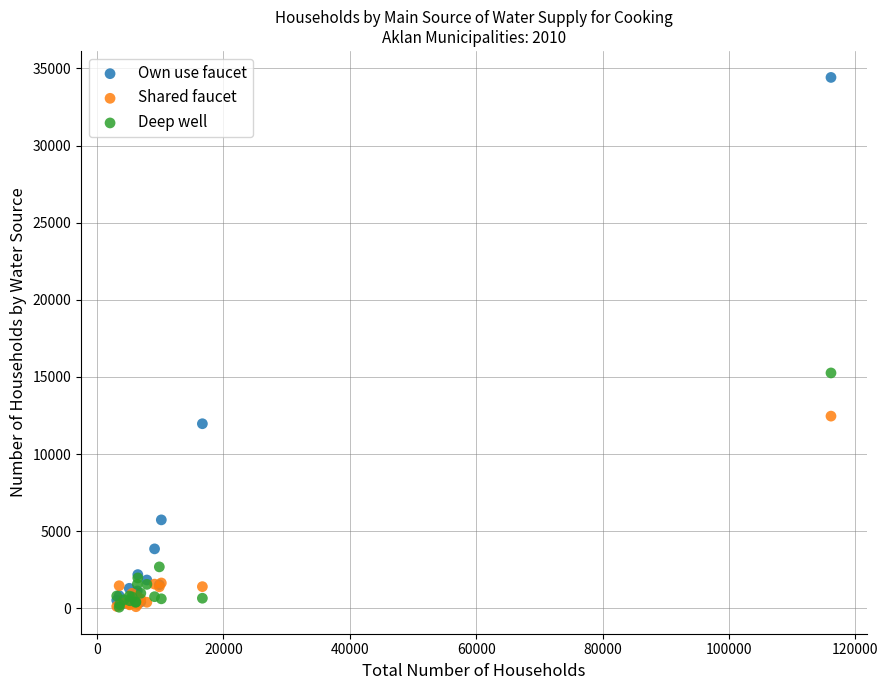

In the Deep well series, what Y value is closest to 7664?

2685